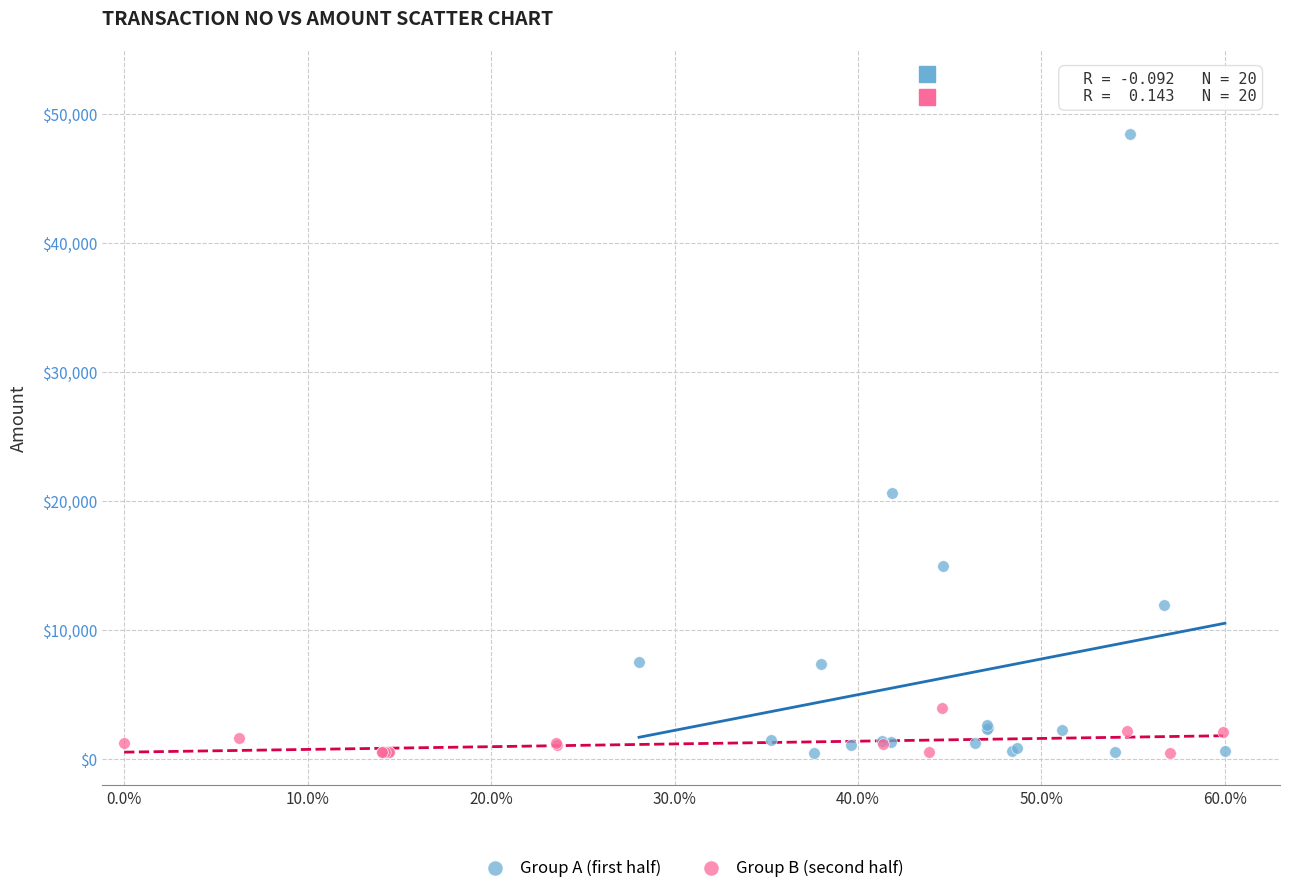

Which series reaches the maximum Y coordinate?

Group A (first half)